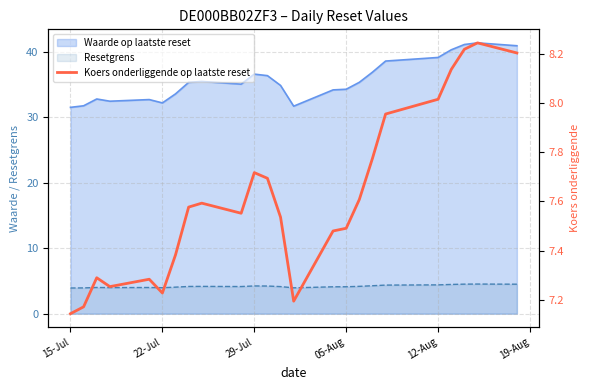

True or false: the data shows 12.3 at 05-Aug.

False